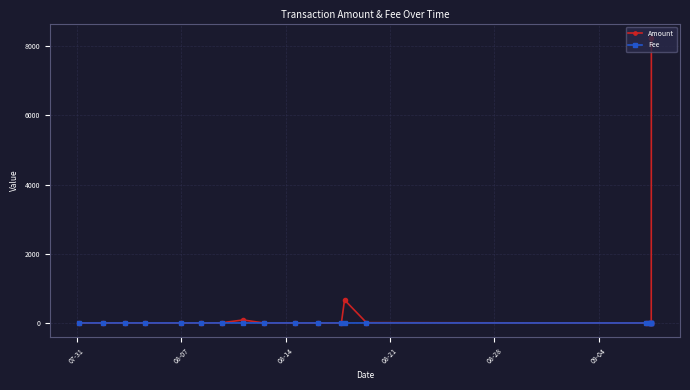

Is the value of Fee at 17 greater than the value of Amount at 12?

No